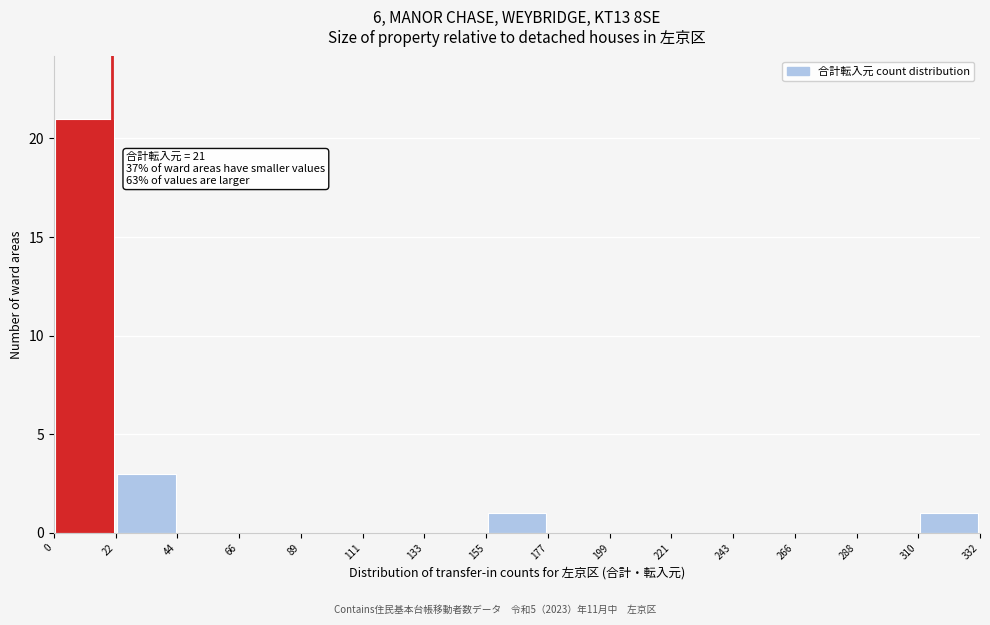

Which range on the x-axis has the tallest bar?

0 to 22